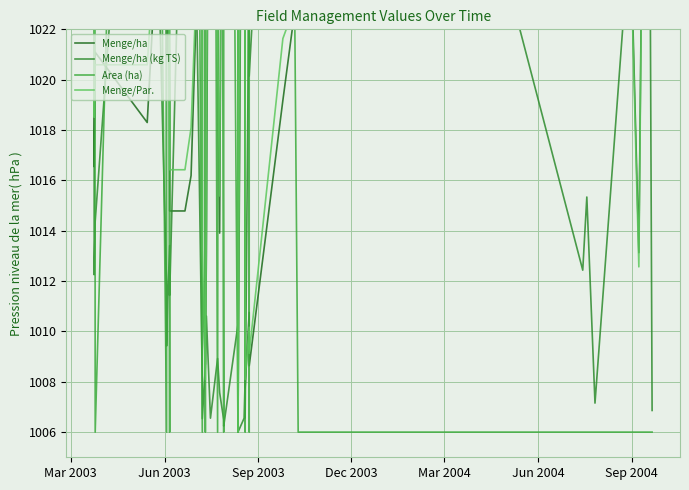

What are all the series names shown in the legend?

Menge/ha, Menge/ha (kg TS), Area (ha), Menge/Par.